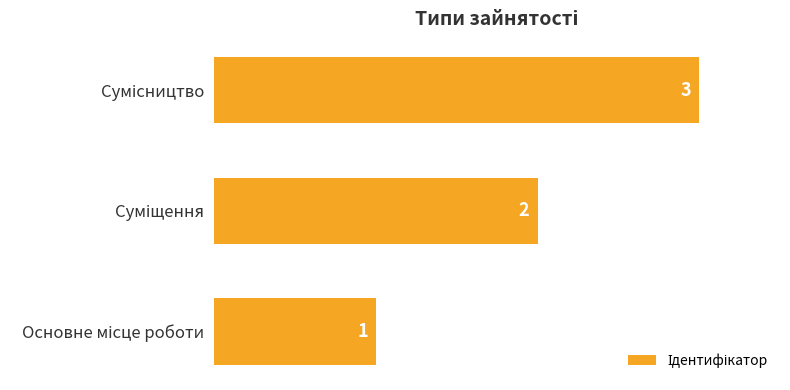

What is the smallest value displayed?

1